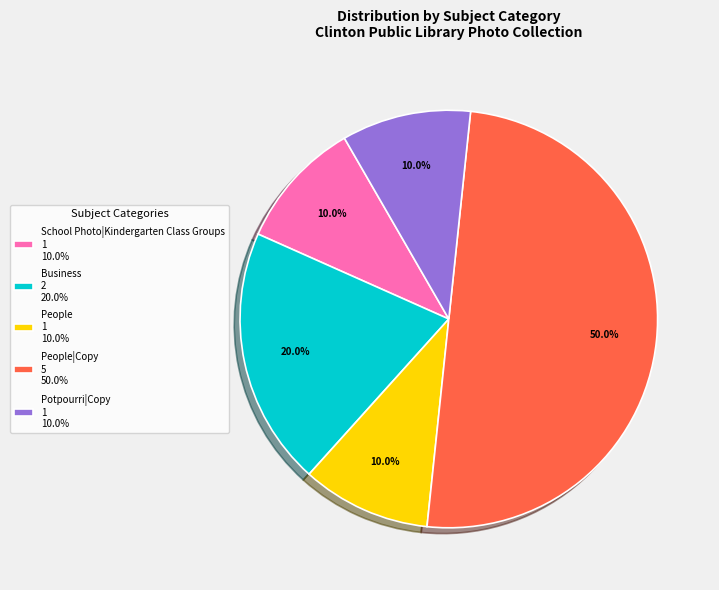

Combined, do Potpourri|Copy 1 10.0% and People 1 10.0% account for over 50%?

No